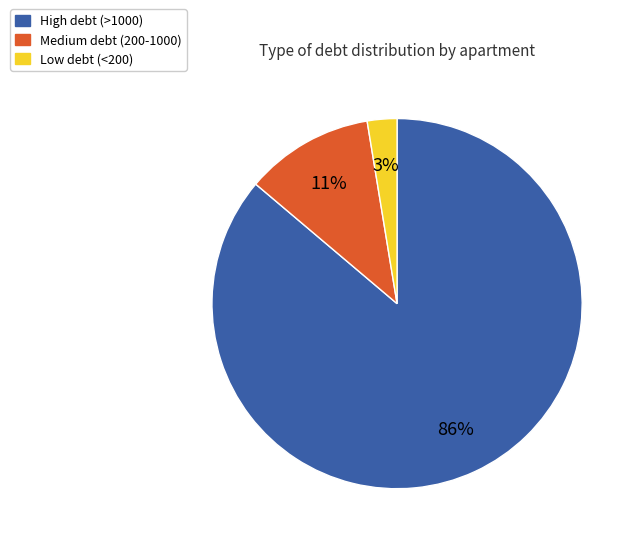

Combined, do Low debt (<200) and High debt (>1000) account for over 50%?

Yes